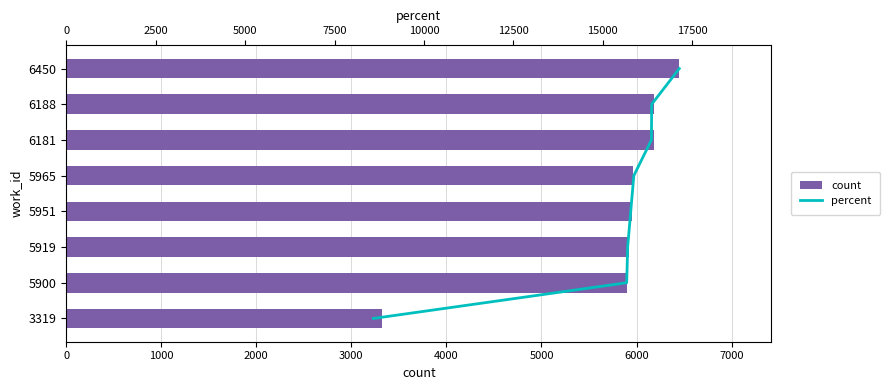

What is the difference between the maximum and second lowest values in the count series?

550